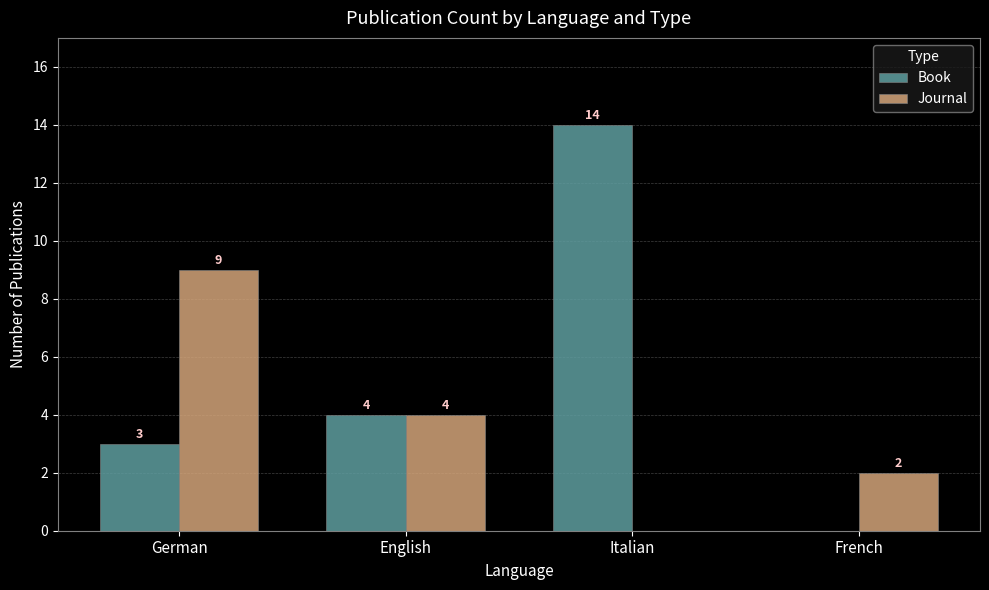

True or false: Book has a value of 4 at English.

True